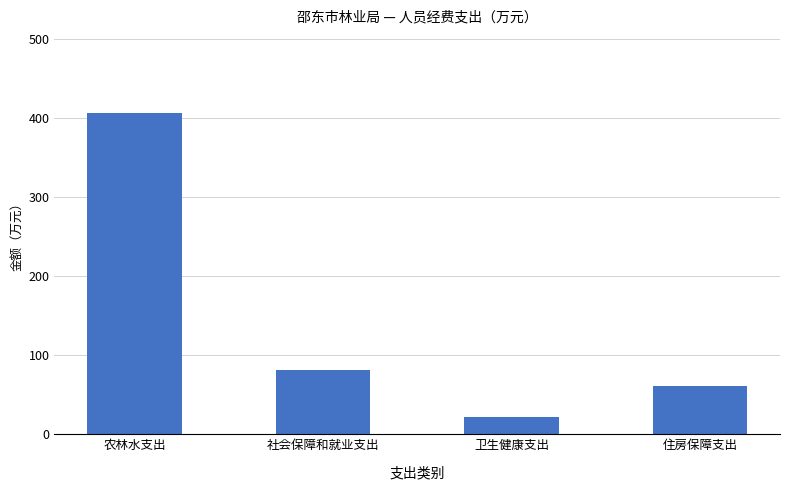

How many values are below 81?

2